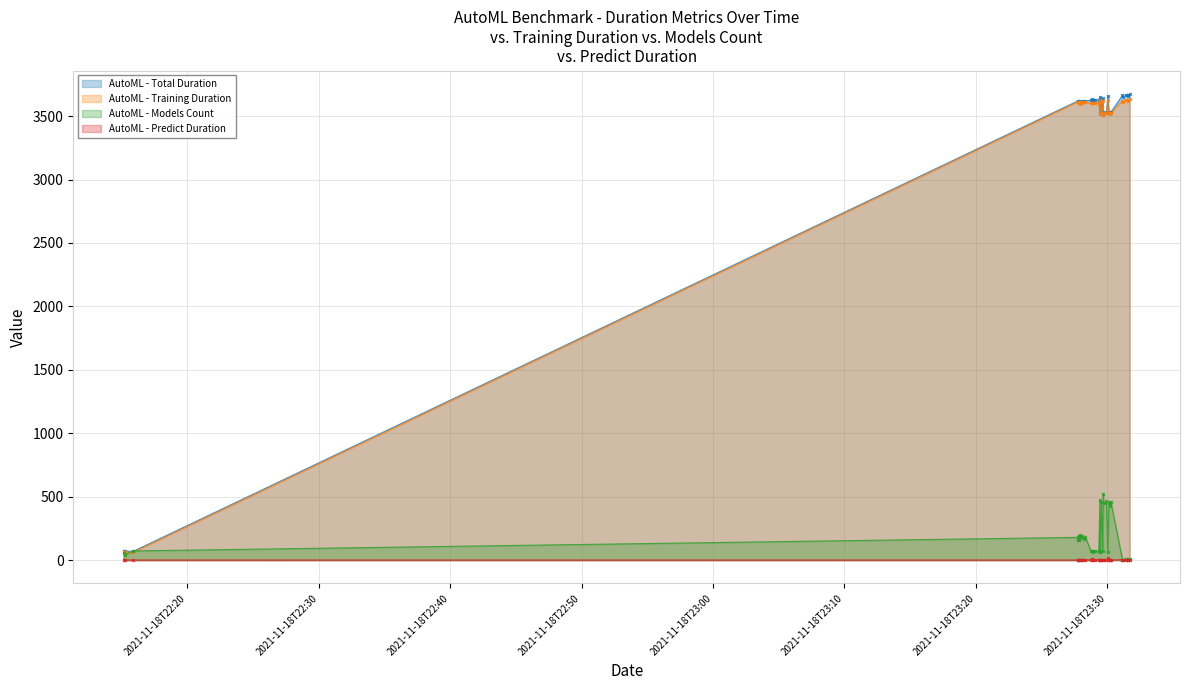

How many data points in training_duration are above 3619?

20